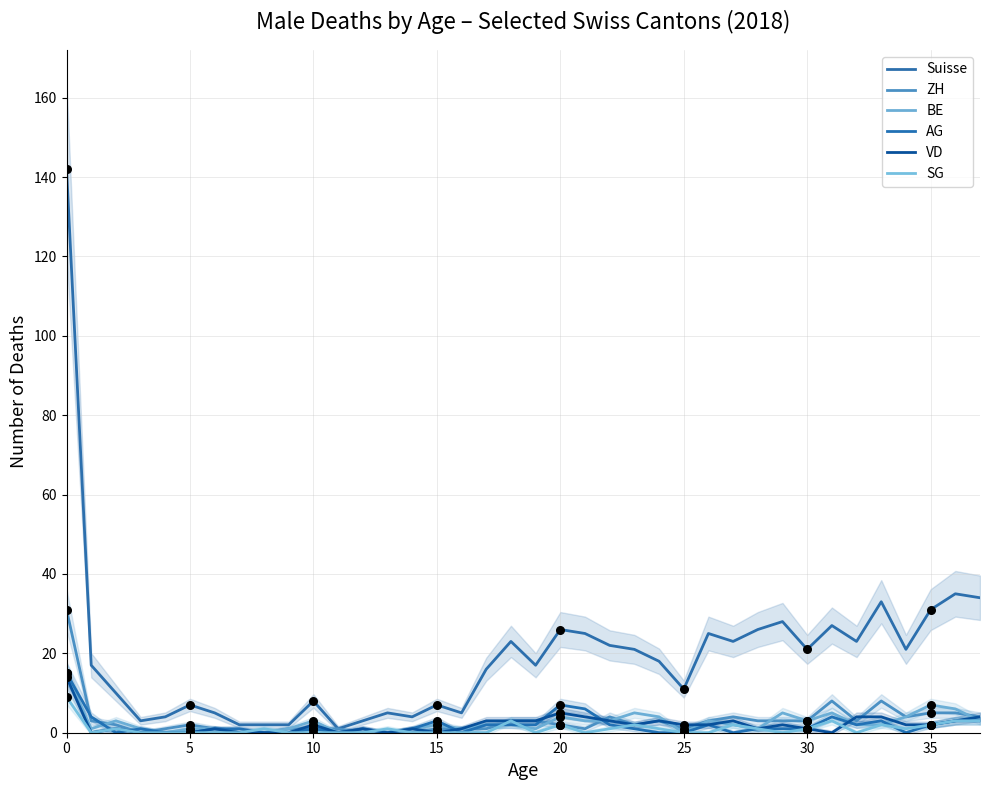

Is the value of SG at 13 greater than the value of Suisse at 11?

No